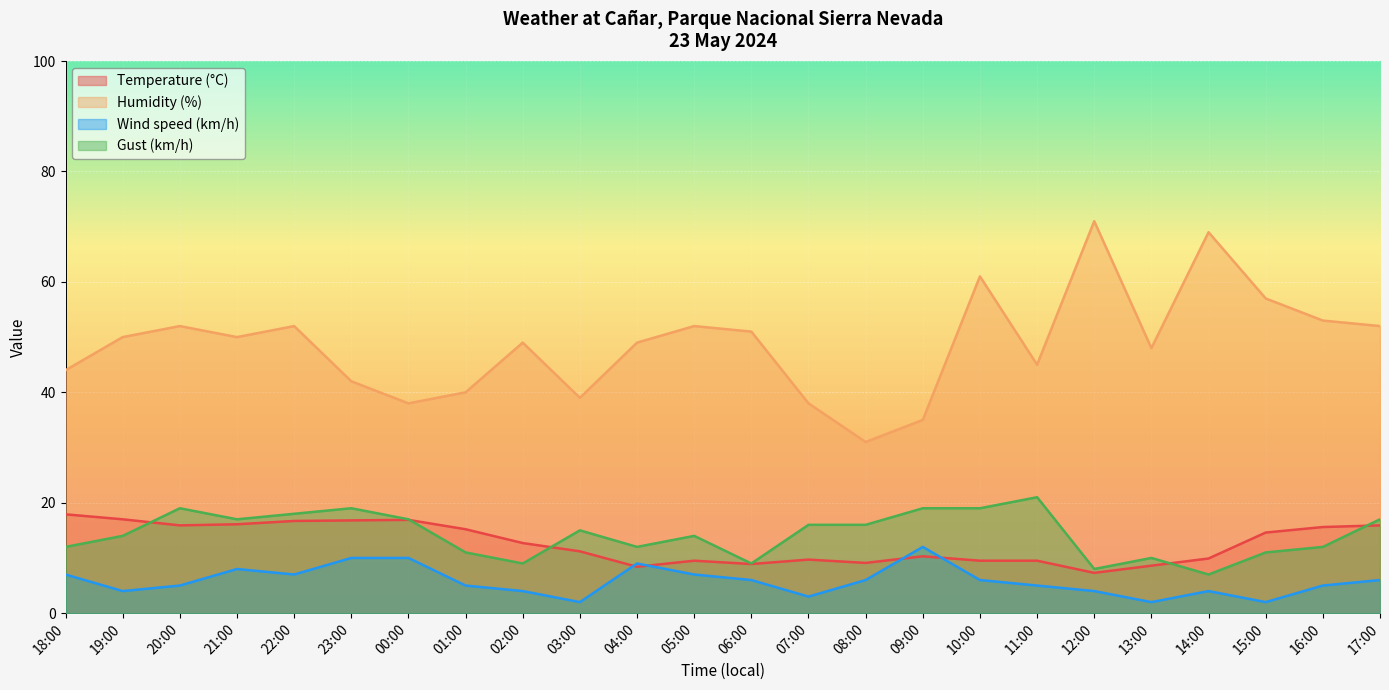

Which series has the widest spread of values?

Humidity (%)